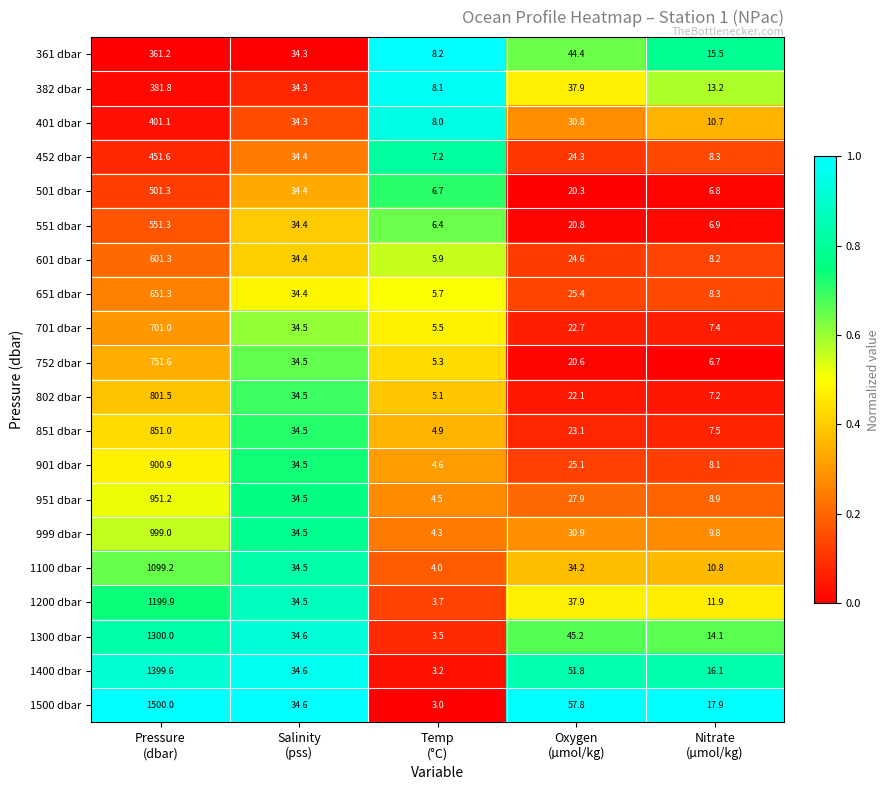

At which category is the sum across all series the highest?

Pressure
(dbar)